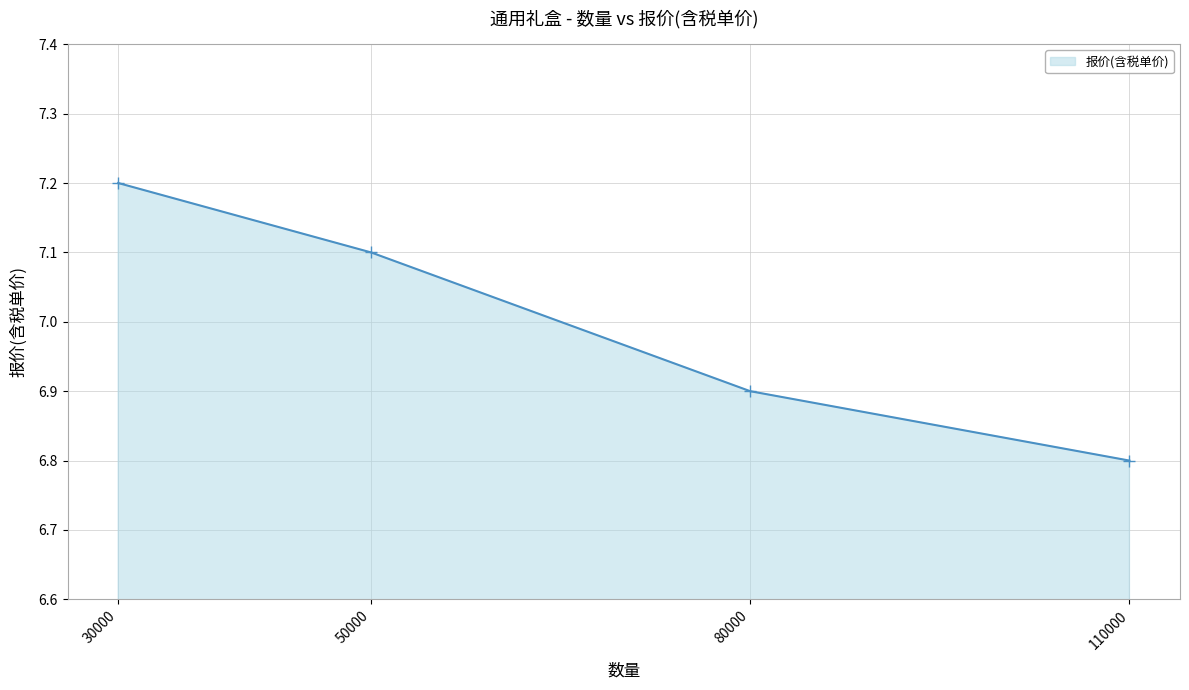

Does the chart display data point markers on the line(s)?

Yes